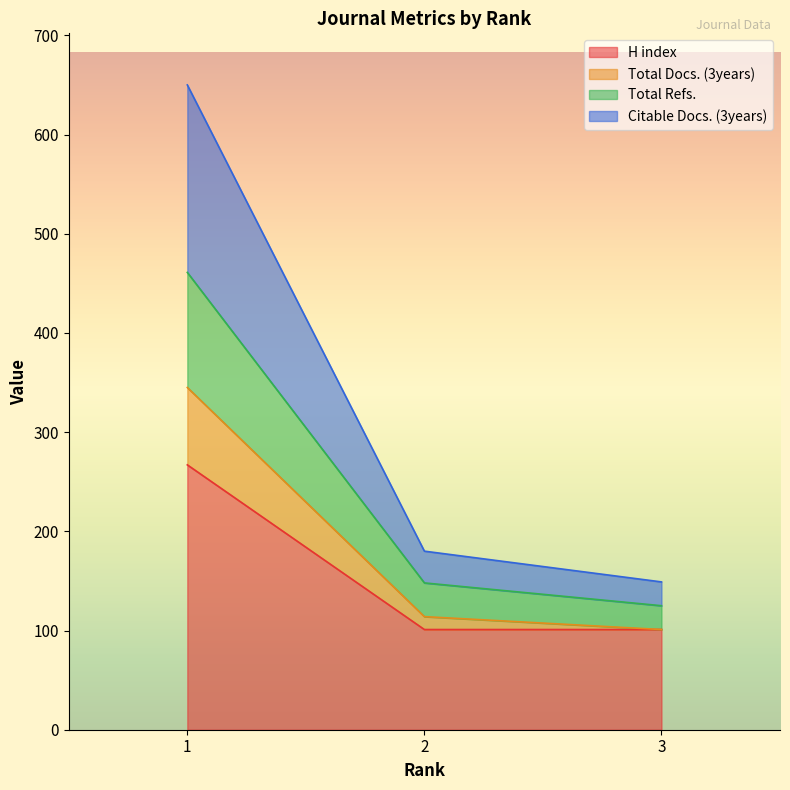

The value of Citable Docs. (3years) at 1 is 452. True or false?

False